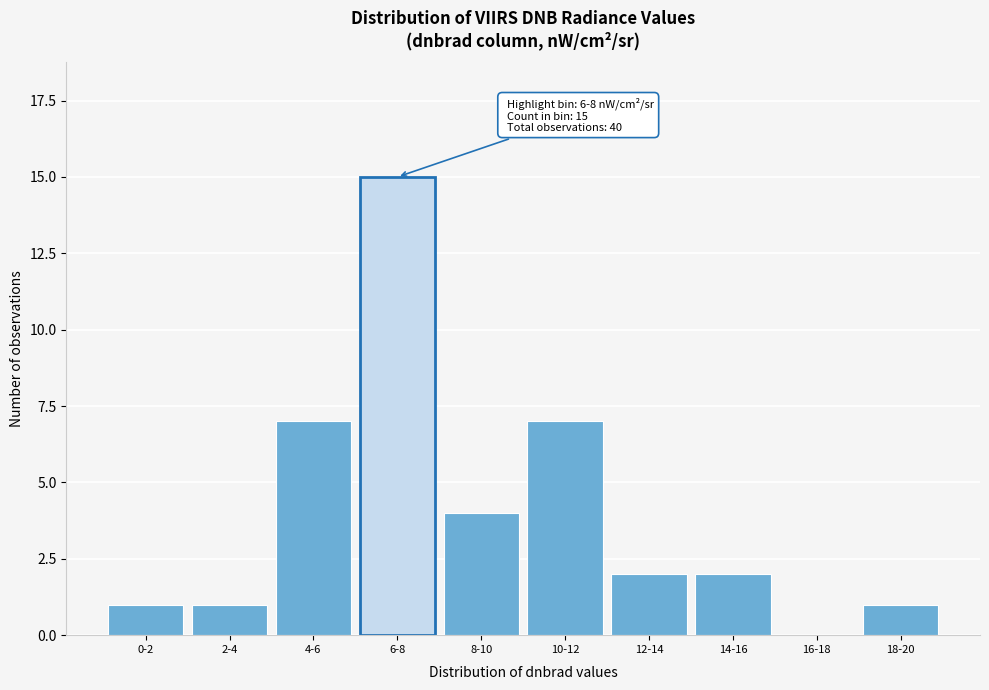

Reading left to right, list all the values displayed in this chart.

0-2=1	2-4=1	4-6=7	6-8=15	8-10=4	10-12=7	12-14=2	14-16=2	16-18=0	18-20=1